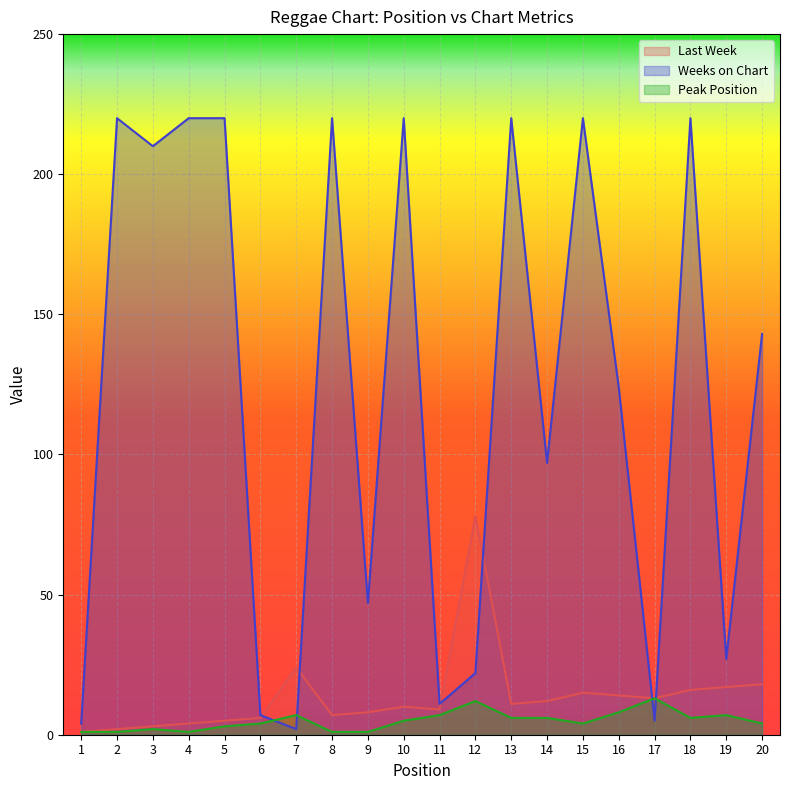

Which series changed the most between 5 and 11?

Weeks on Chart